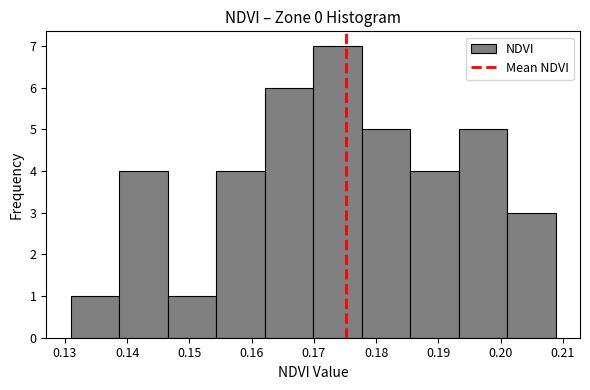

What is the height of the bar covering 0.193 to 0.201 on the x-axis? Neither the bar edges nor the heights are printed on the chart, so give them approximately, as read against the axes.

5